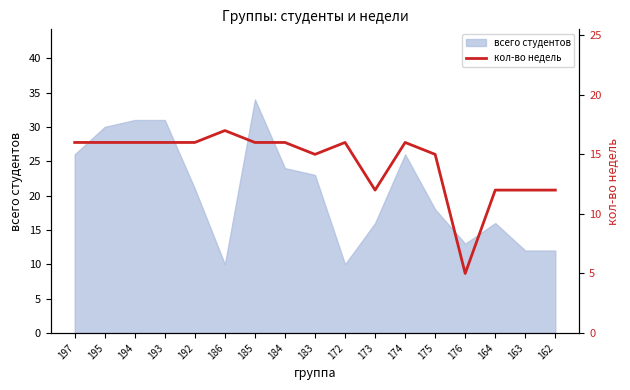

Is it true that the value at 185 is 16?

True